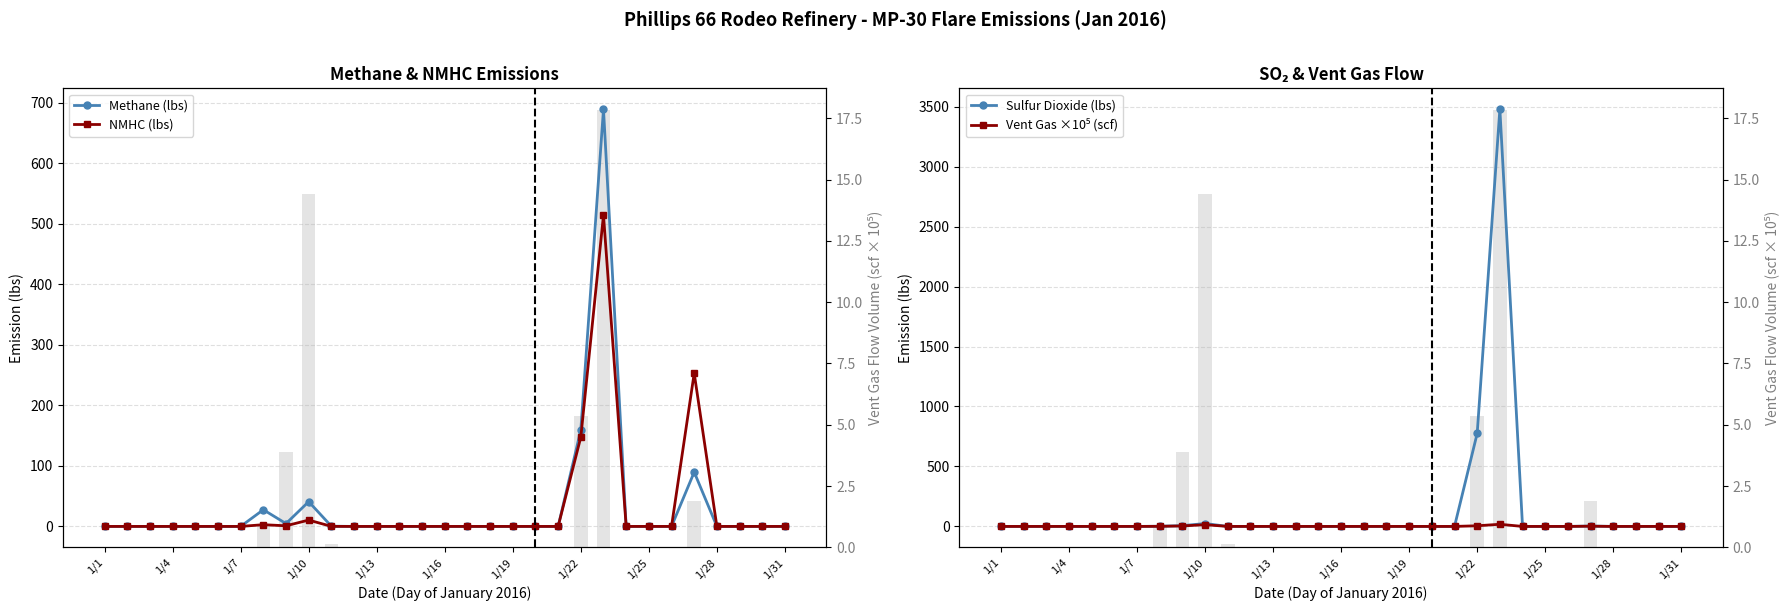

What is the average value of the Vent Gas ×10⁵ (scf) series?

1.4